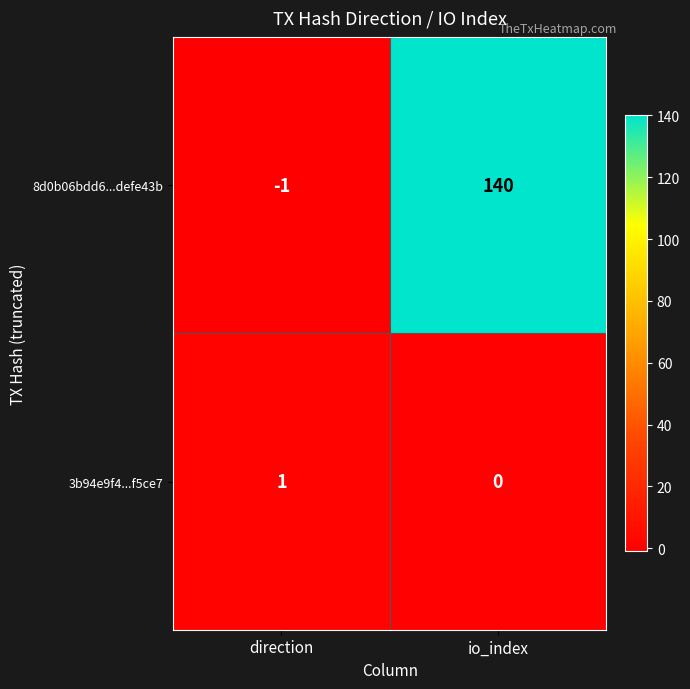

Reading left to right, list all the values displayed in this chart.

8d0b06bdd6...defe43b: -1	140
3b94e9f4...f5ce7: 1	0